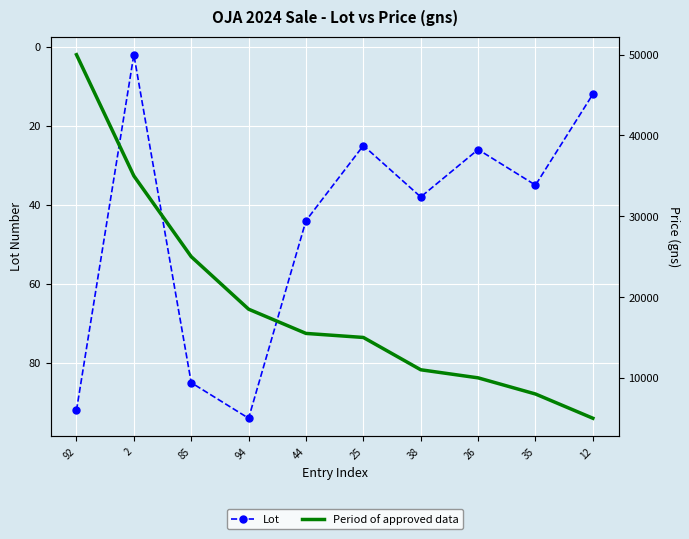

True or false: Period of approved data and Lot cross at least once.

False